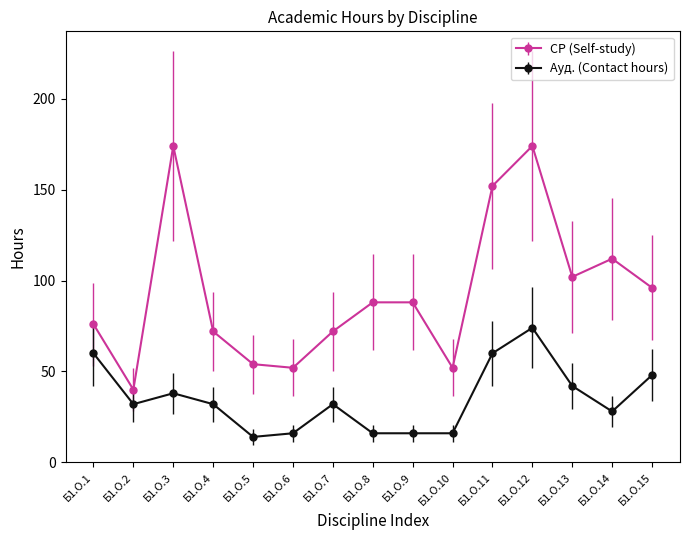

What is the difference between the Ауд. (Contact hours) values at Б1.О.11 and Б1.О.2?

28